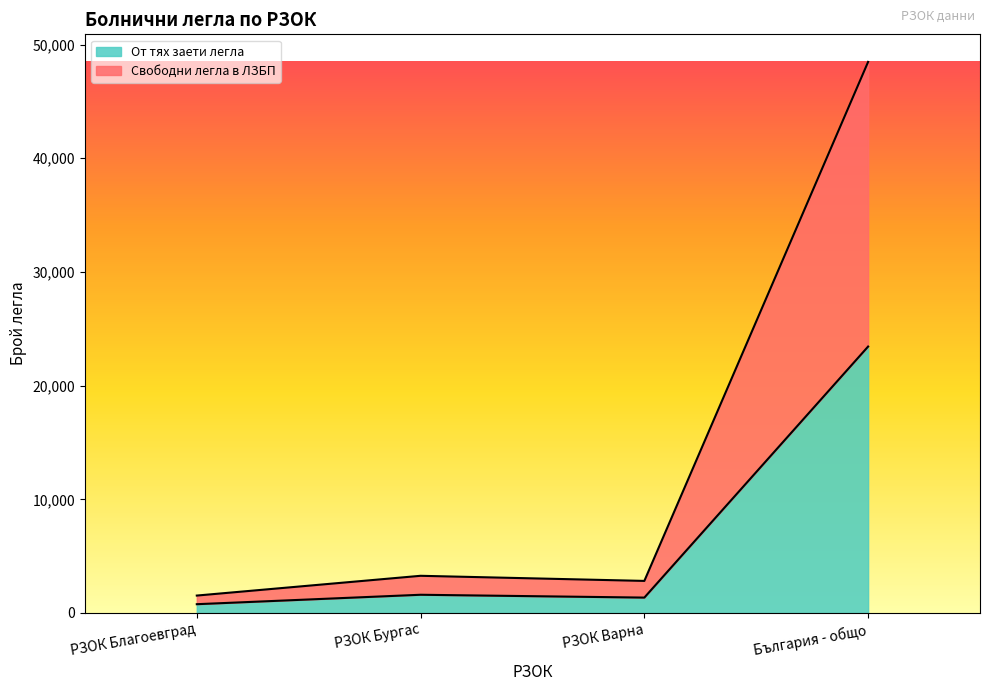

Is it true that От тях заети легла equals 2645 at РЗОК Бургас?

False